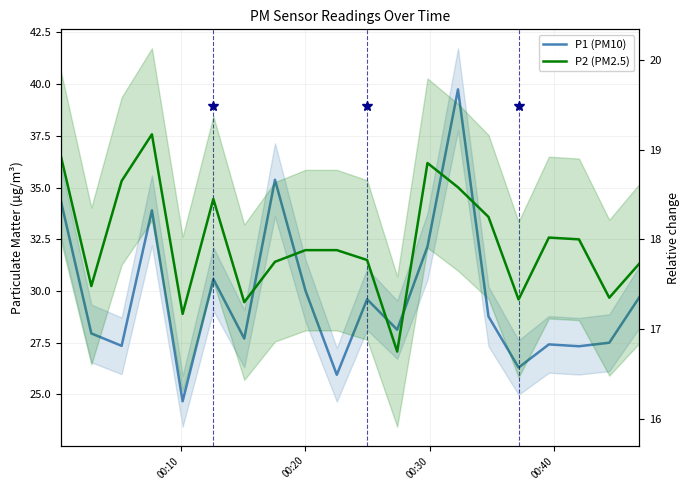

What is the average value of the P2 (PM2.5) series?

18.0